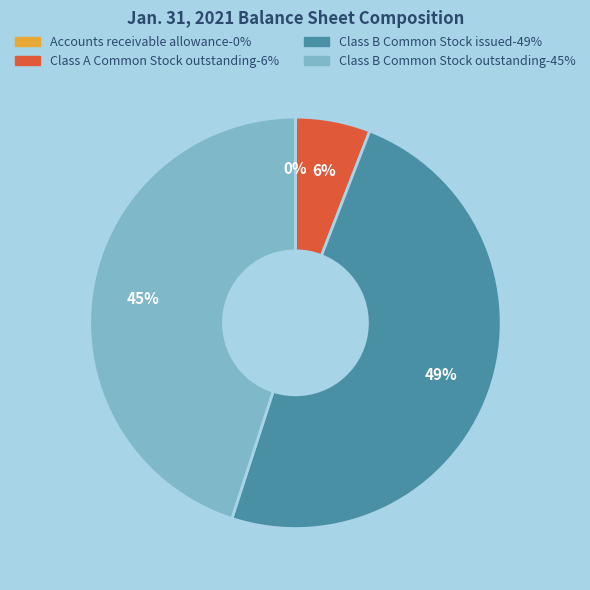

Is Class A Common Stock outstanding the majority of the pie?

No